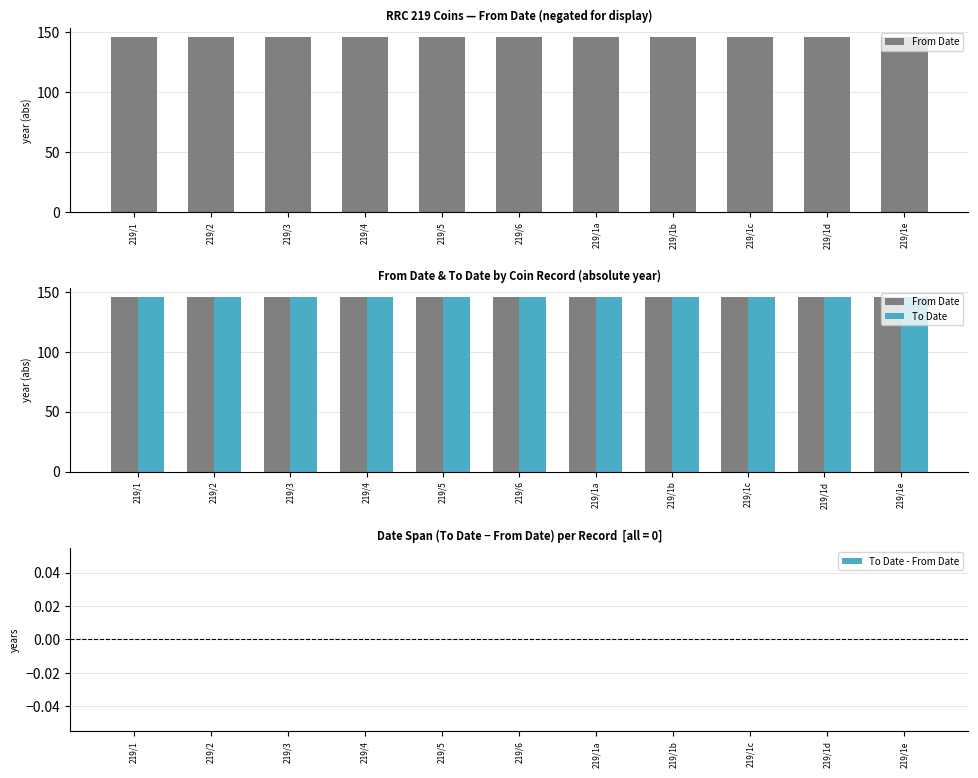

True or false: To Date has a value of 191 at 219/1b.

False